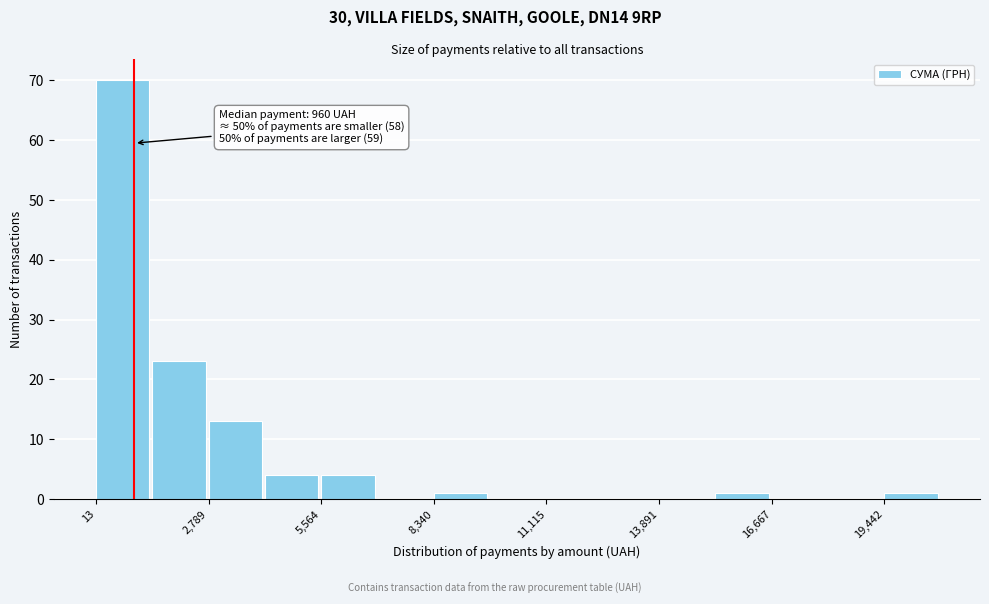

Read against the x-axis, roughly where is the centre of the tallest bar?

500